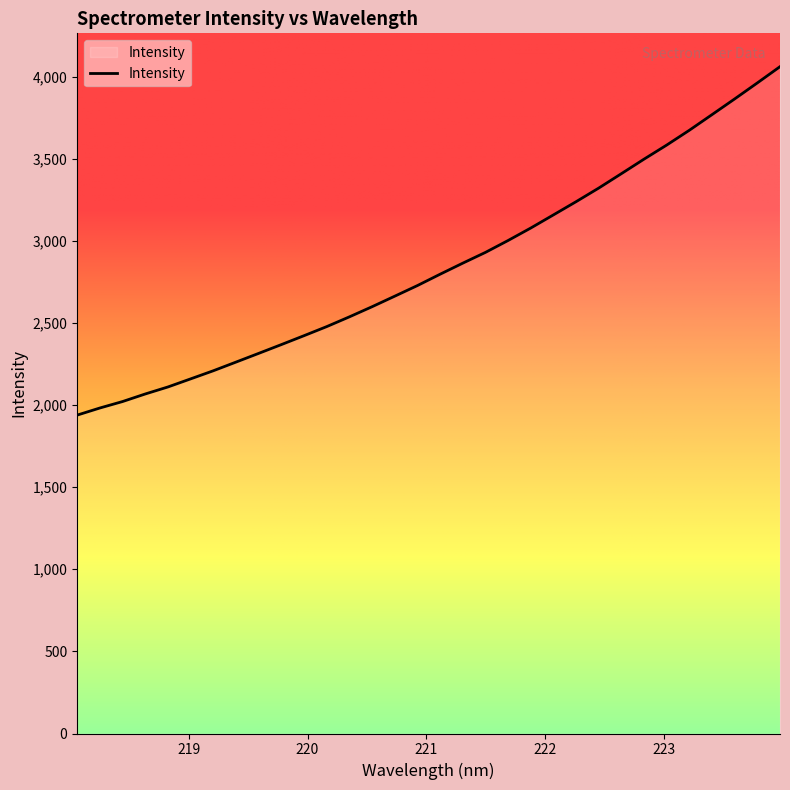

What is the minimum value shown in the chart?

1938.8